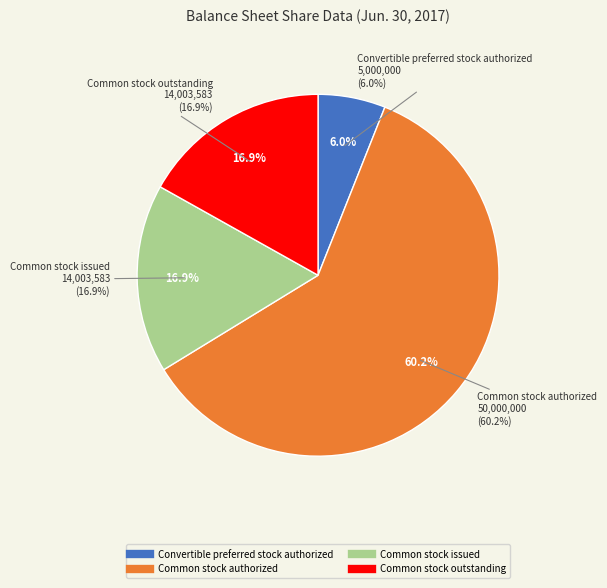

How many slices are in this pie chart?

4